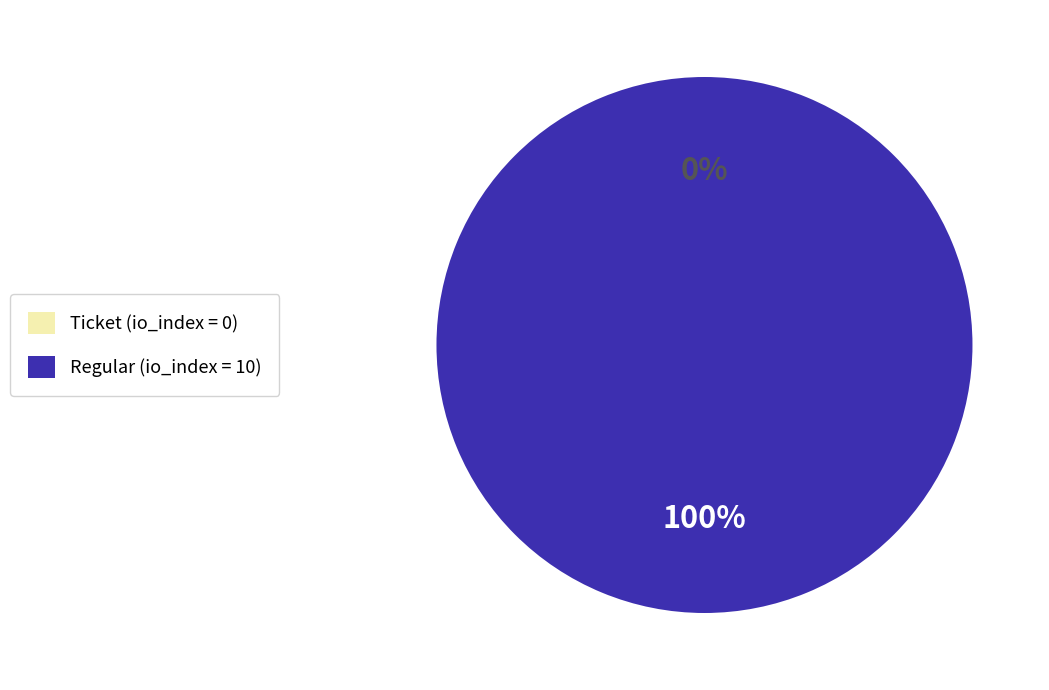

Between Ticket (io_index=0) and Regular (io_index=10), which is larger?

Regular (io_index=10)